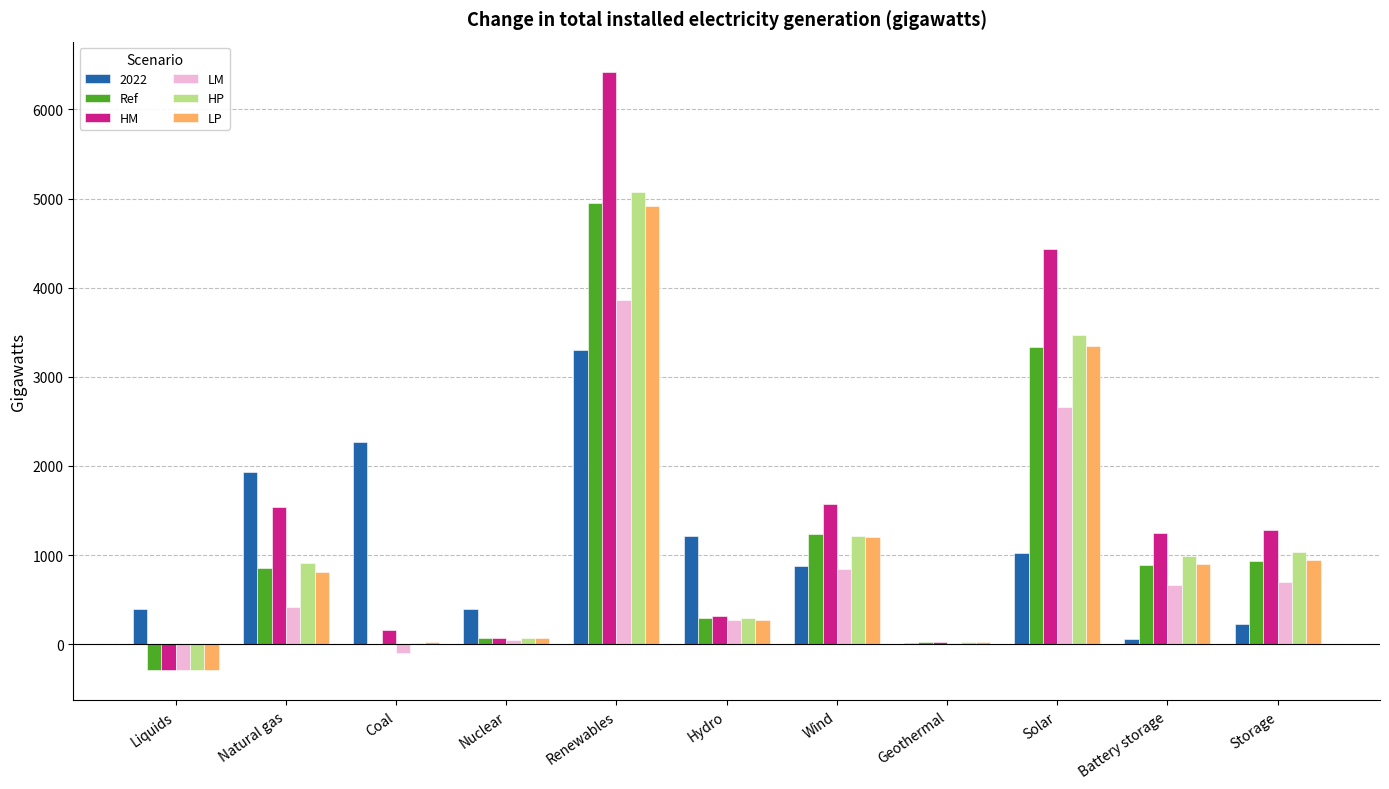

Read the LP value at Solar.

3349.7